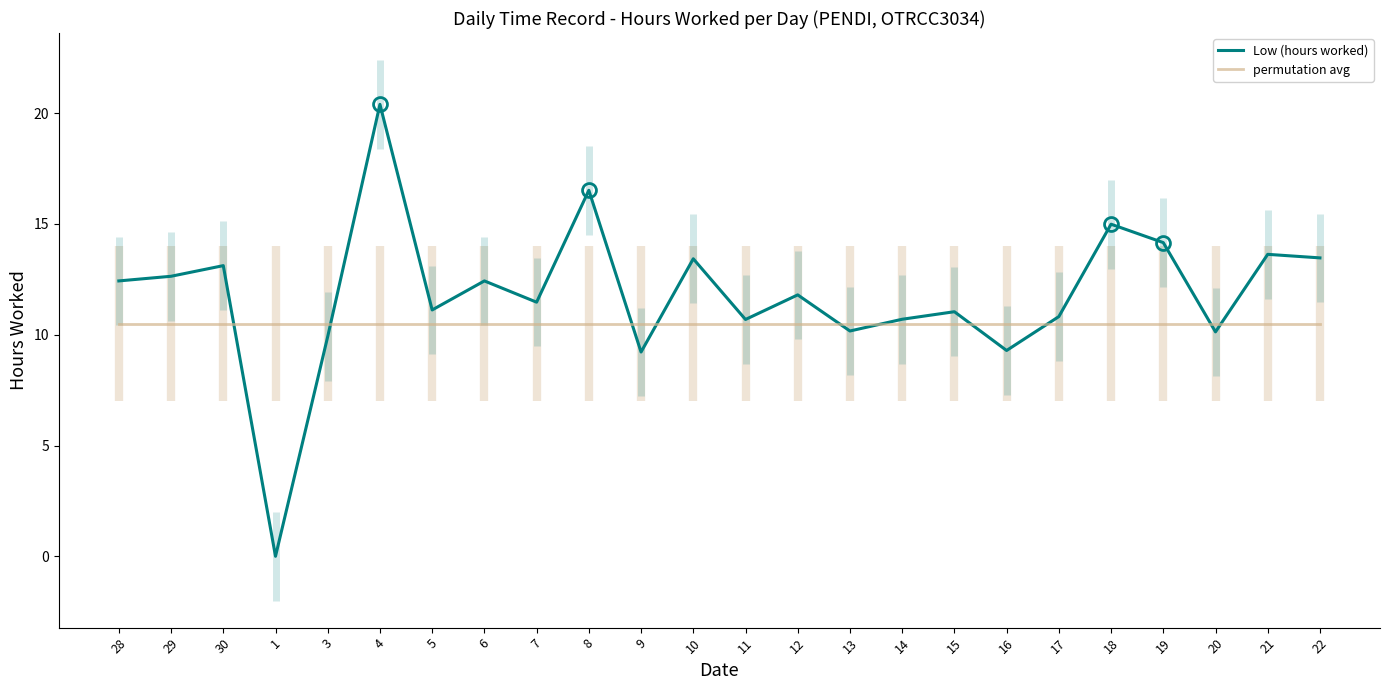

What is the total value across all series at 8?

27.0